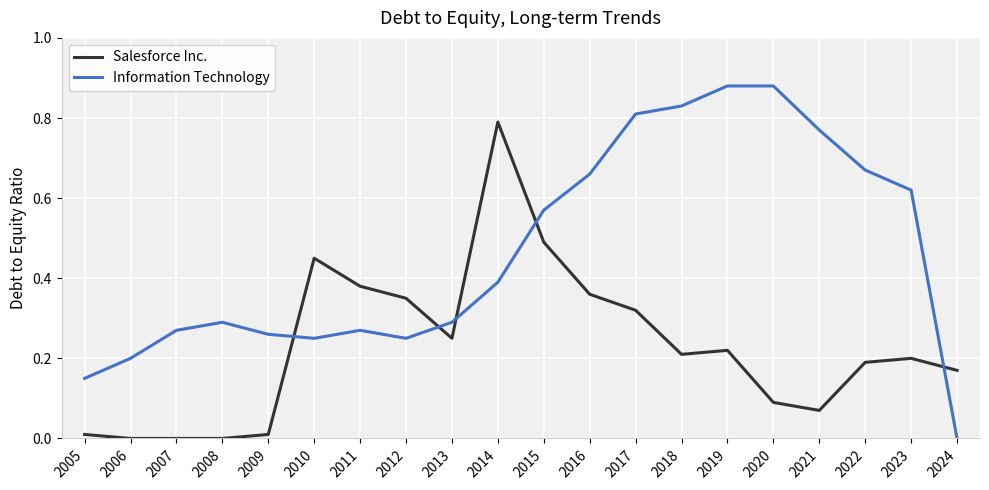

List the series in order of their peak value, highest first.

Information Technology, Salesforce Inc.